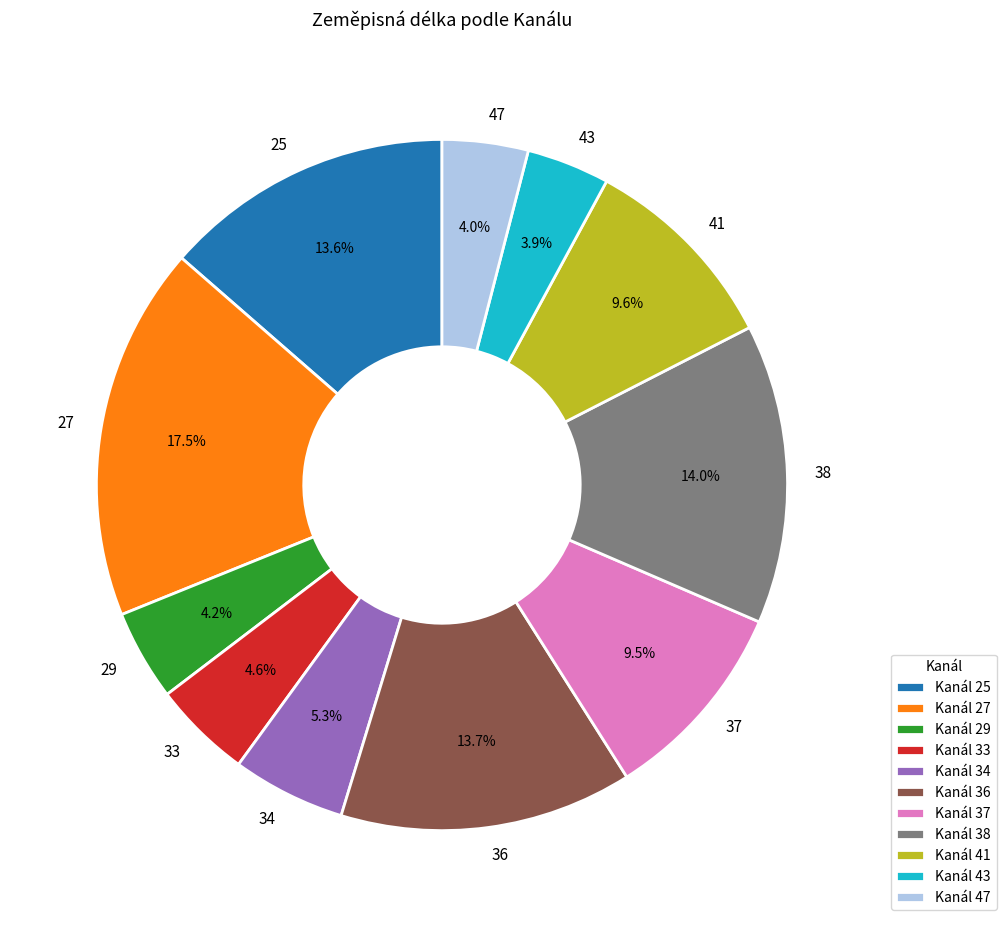

To the nearest percent, what is the average slice percentage?

9%